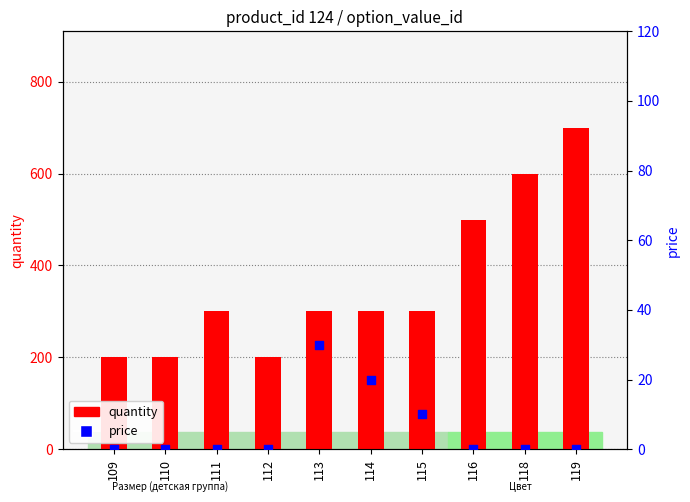

Which series reaches the minimum Y coordinate?

price